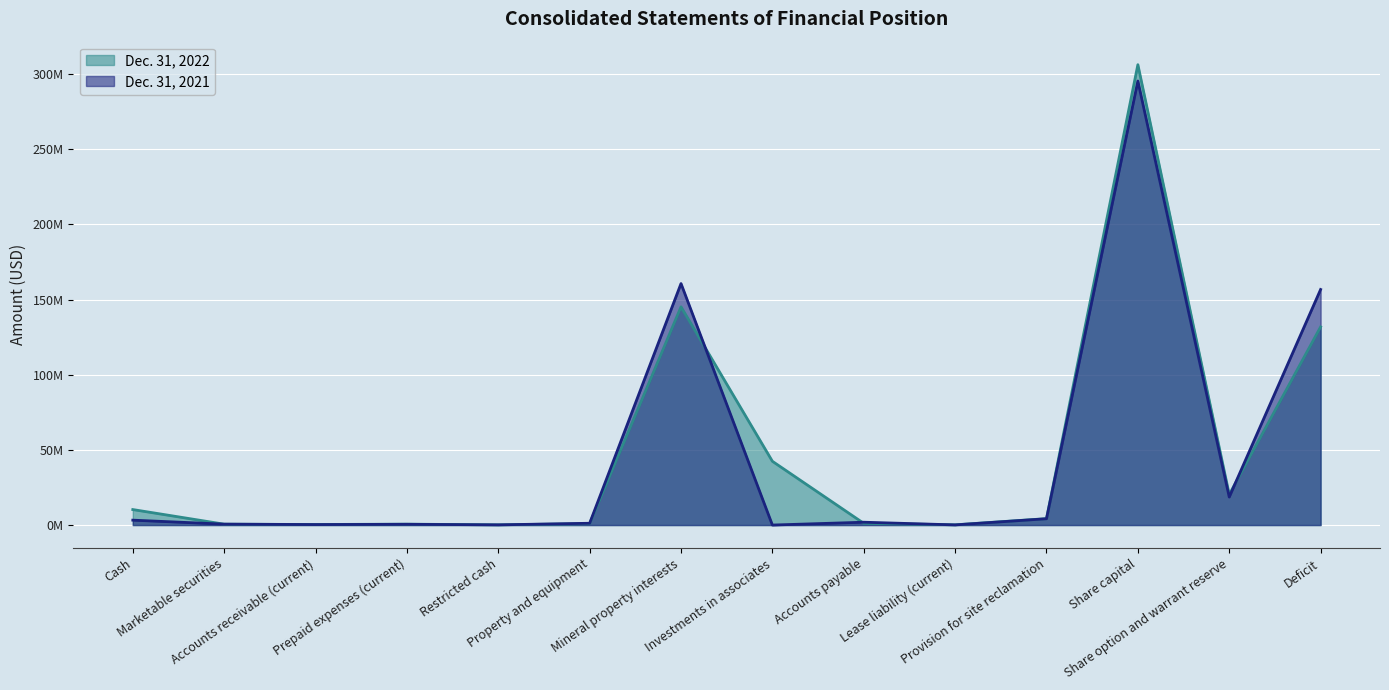

Reading right to left, transcribe all the data shown in this chart.

Dec. 31, 2022: Deficit=131841000	Share option and warrant reserve=20309000	Share capital=306328000	Provision for site reclamation=4271000	Lease liability (current)=160000	Accounts payable=1148000	Investments in associates=42430000	Mineral property interests=145190000	Property and equipment=931000	Restricted cash=144000	Prepaid expenses (current)=602000	Accounts receivable (current)=369000	Marketable securities=582000	Cash=10309000
Dec. 31, 2021: Deficit=156749000	Share option and warrant reserve=18640000	Share capital=295464000	Provision for site reclamation=4190000	Lease liability (current)=104000	Accounts payable=1888000	Investments in associates=0	Mineral property interests=160693000	Property and equipment=1191000	Restricted cash=130000	Prepaid expenses (current)=502000	Accounts receivable (current)=322000	Marketable securities=605000	Cash=3259000